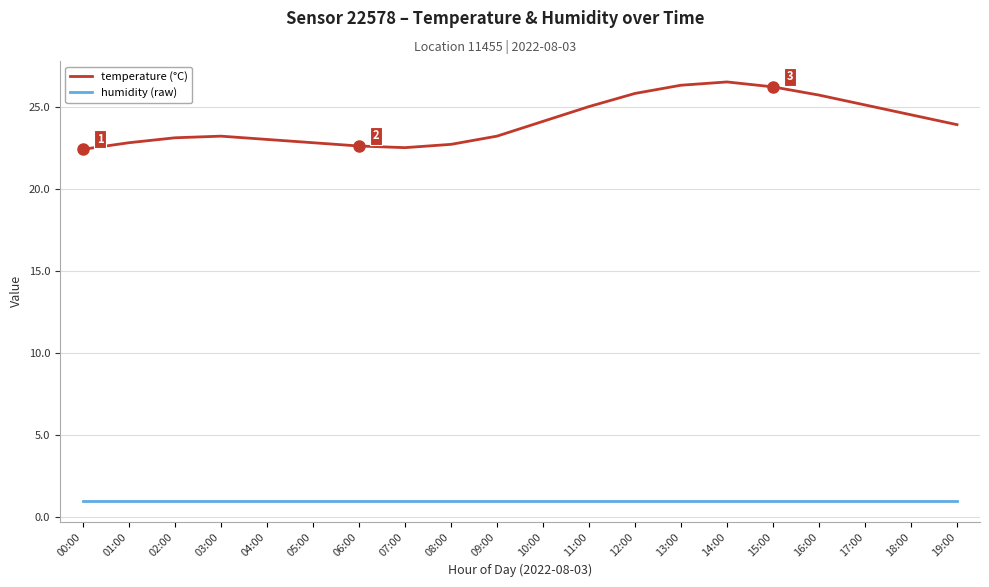

What is the difference between the maximum and minimum values in the temperature (°C) series?

4.1